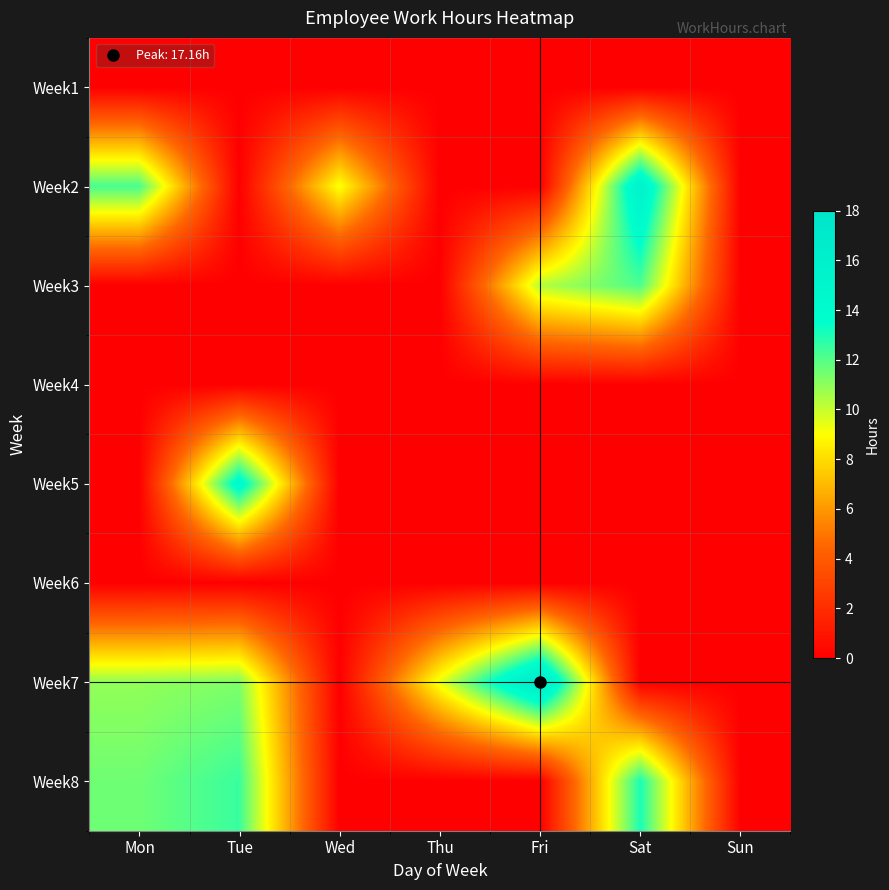

Which has a higher value, Wed or Mon?

Wed